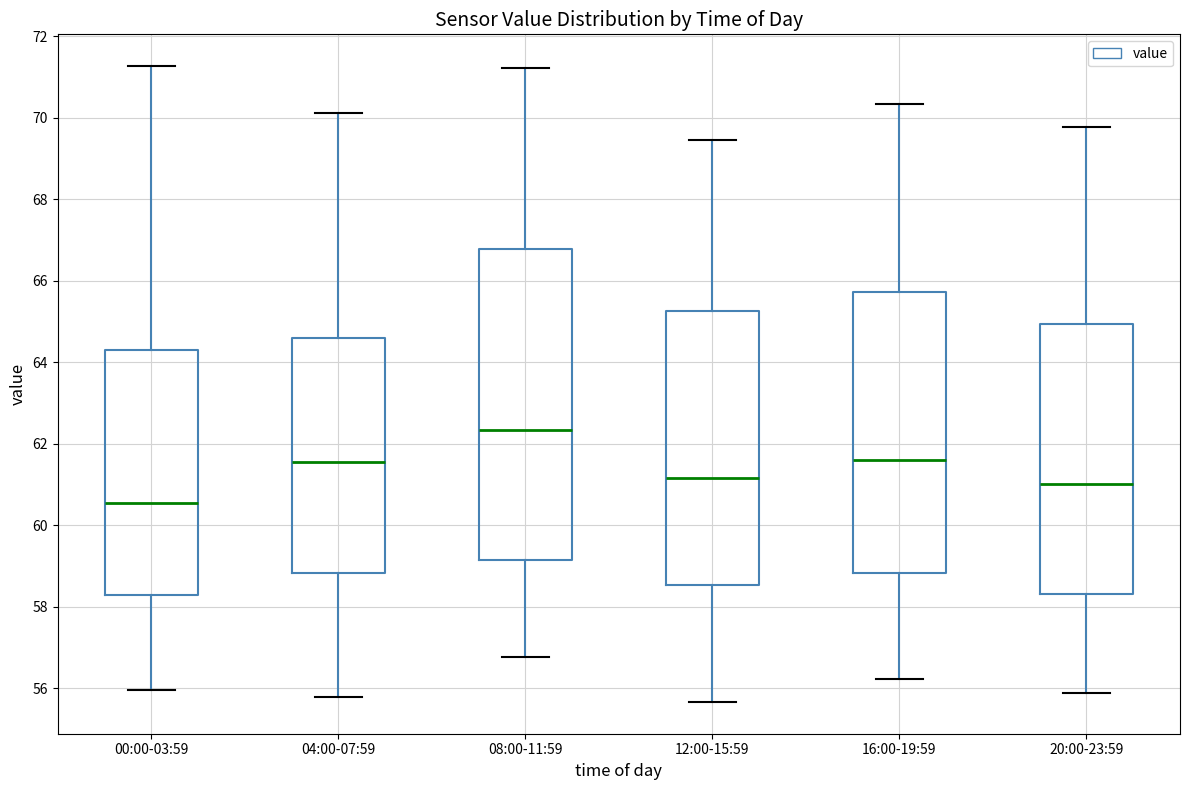

Comparing the boxes themselves (not the whiskers), which one is the tallest?

08:00-11:59